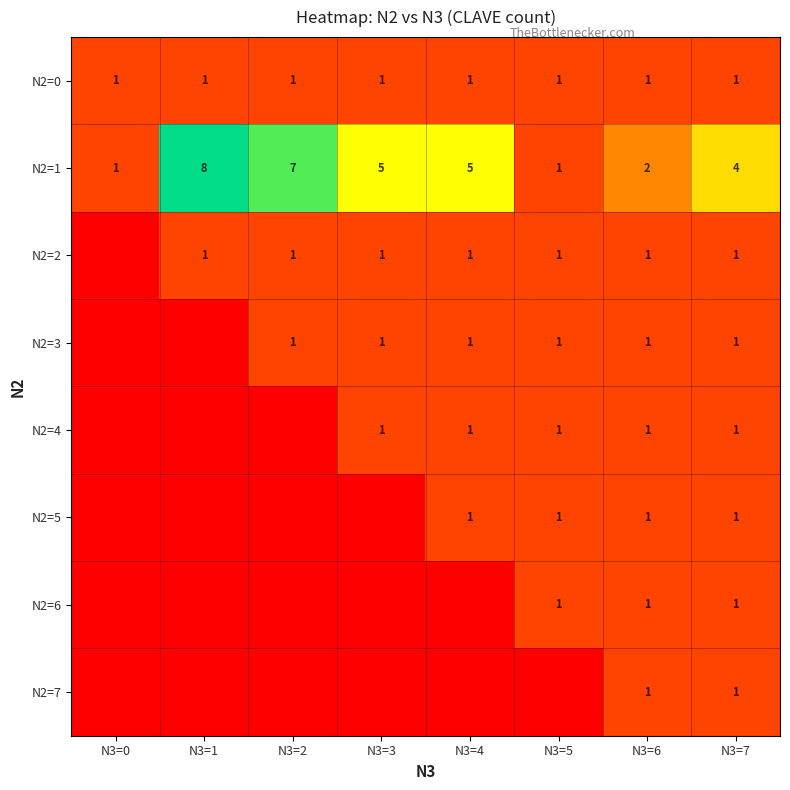

The N2=6 series shows 0 at N3=5. True or false?

False